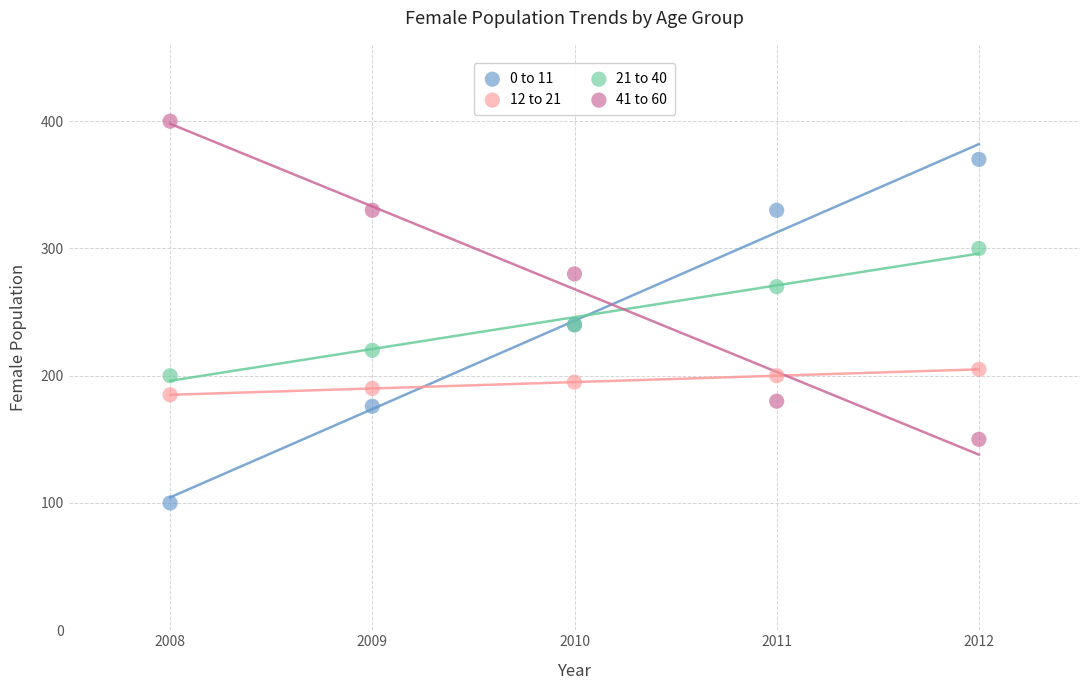

Which series reaches the minimum Y coordinate?

0 to 11